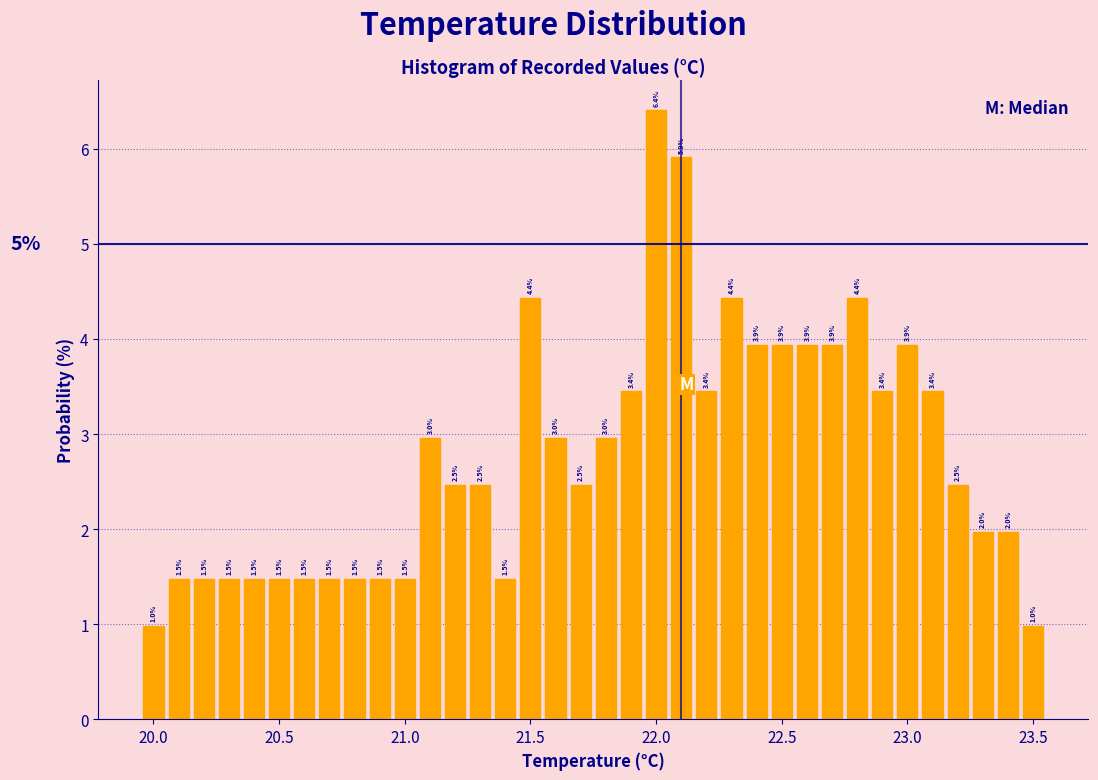

Around what value on the x-axis is the tallest bar? Give the approximate position of its centre, as read against the axis.

22.00